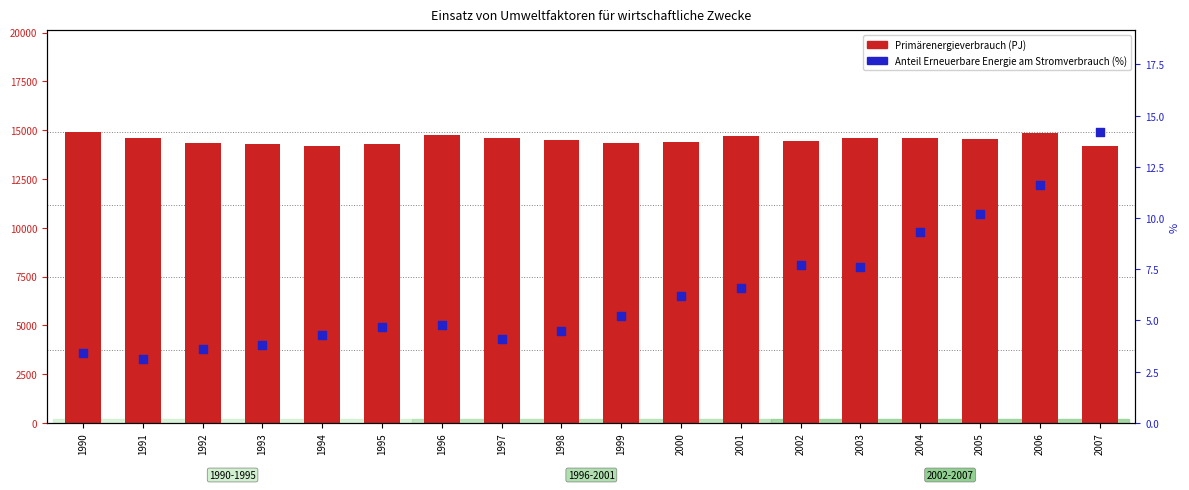

What are all the series names shown in the legend?

Primärenergieverbrauch (PJ), Anteil Erneuerbare Energie am Stromverbrauch (%)